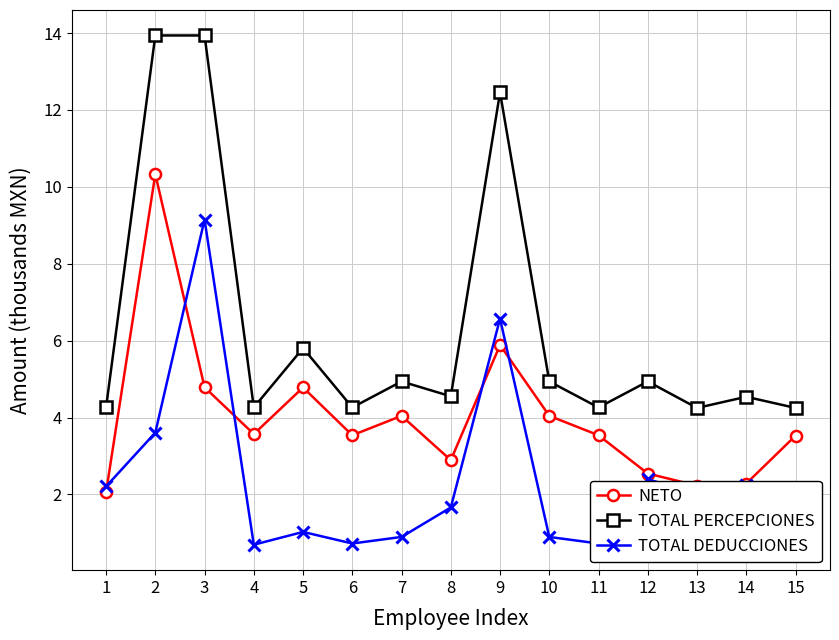

List the series in order of their peak value, lowest first.

TOTAL DEDUCCIONES, NETO, TOTAL PERCEPCIONES